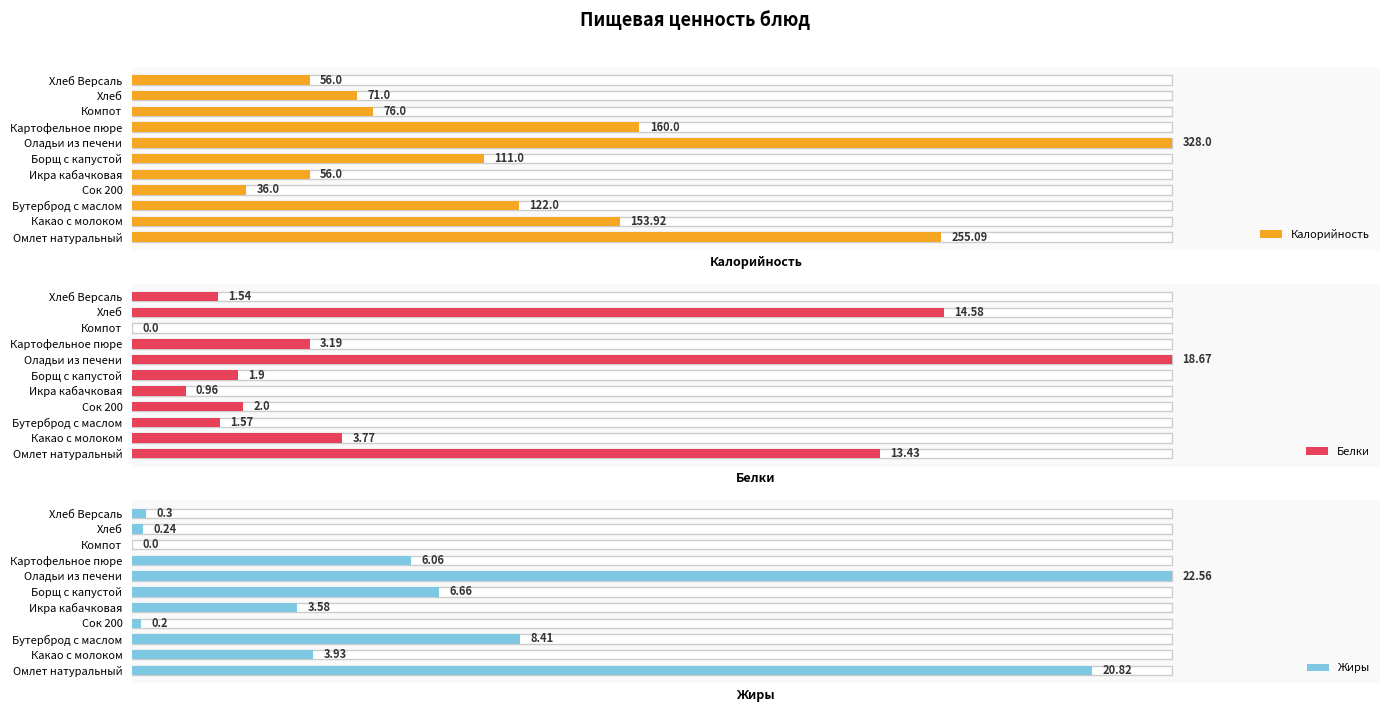

Does the chart contain stacked bars?

No